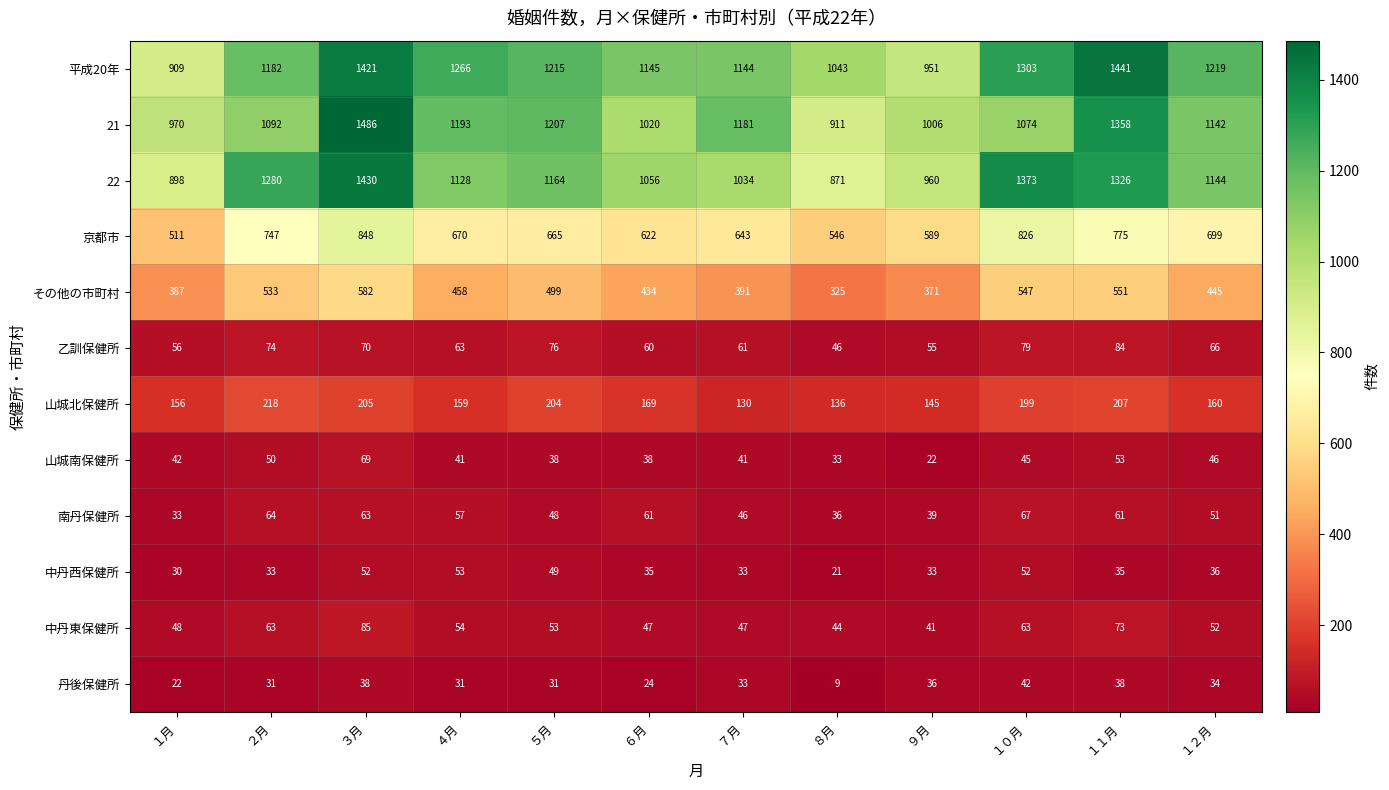

At which category does the chart reach its peak across all series?

３月